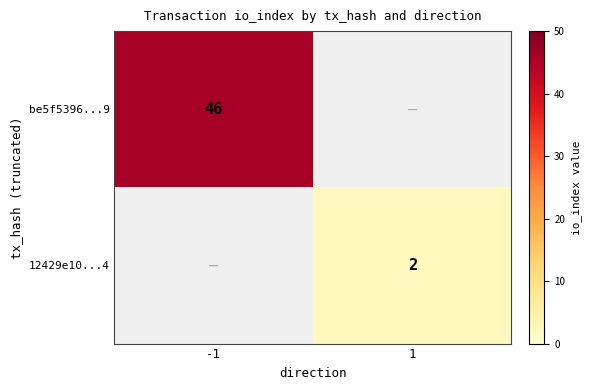

Is the value of be5f5396...9 at -1 greater than the value of 12429e10...4 at 1?

Yes